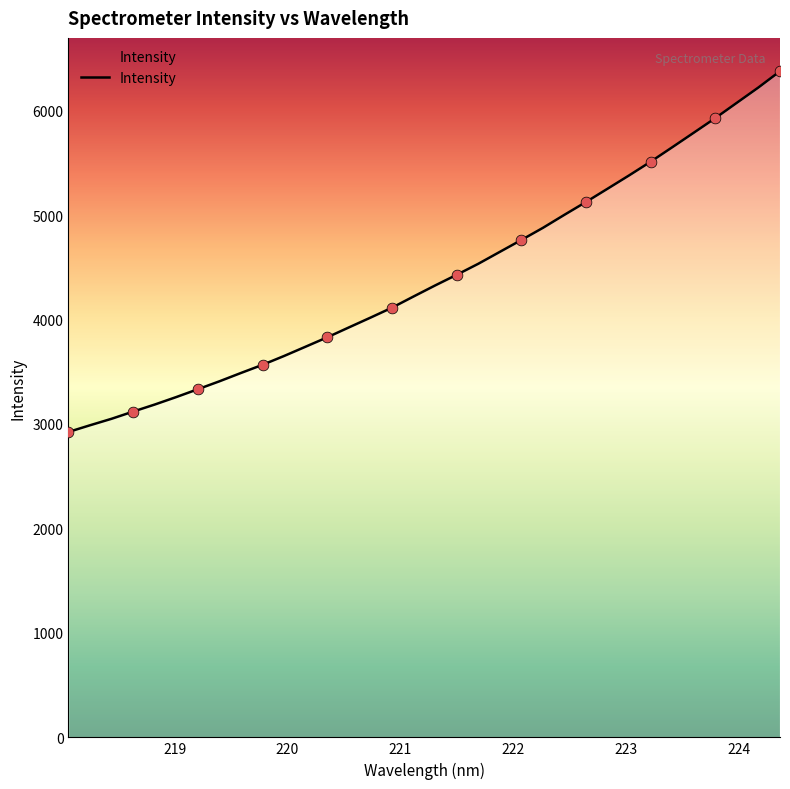

What is the difference between the maximum and minimum values?

3453.7